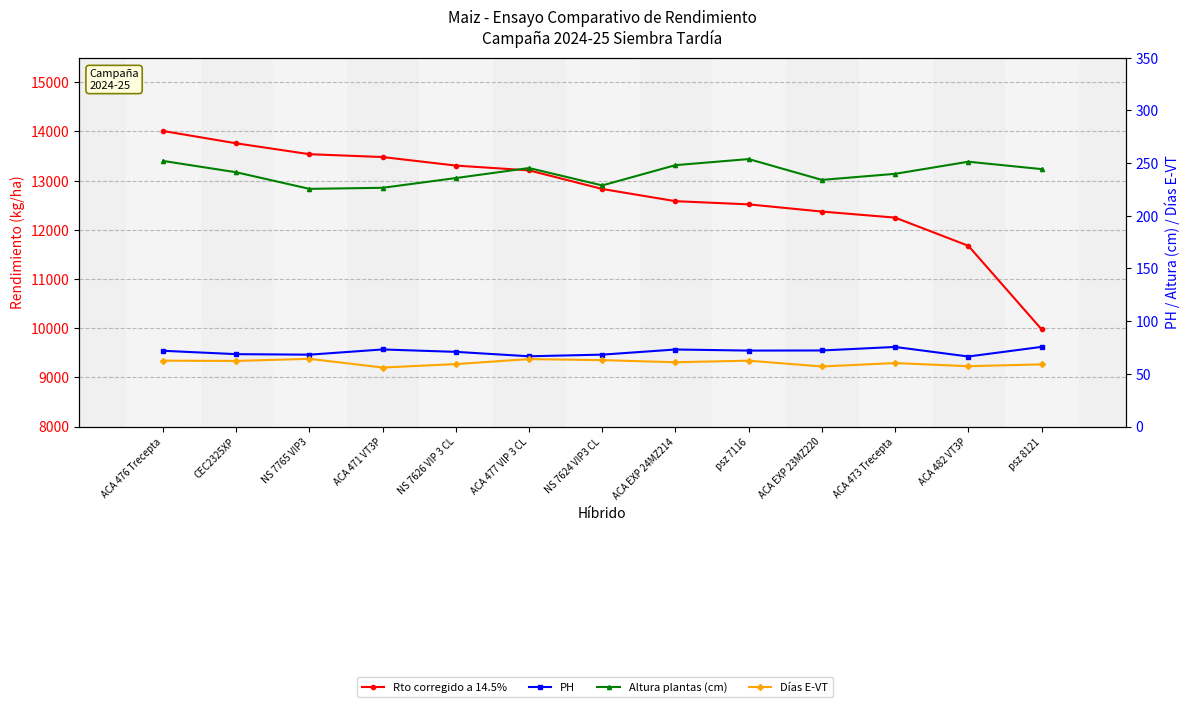

Rank the series by their maximum value, from lowest to highest.

Días E-VT, PH, Altura plantas (cm), Rto corregido a 14.5%